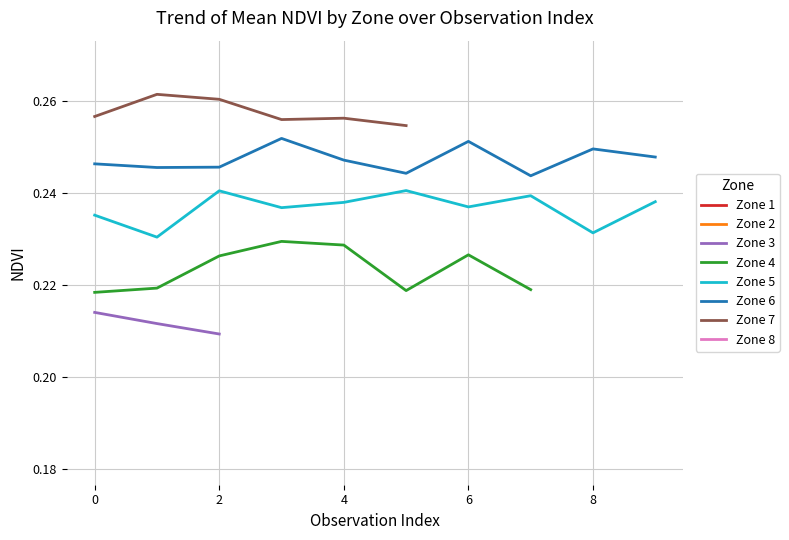

Is the value of Zone 5 at 4 greater than the value of Zone 6 at 8?

No